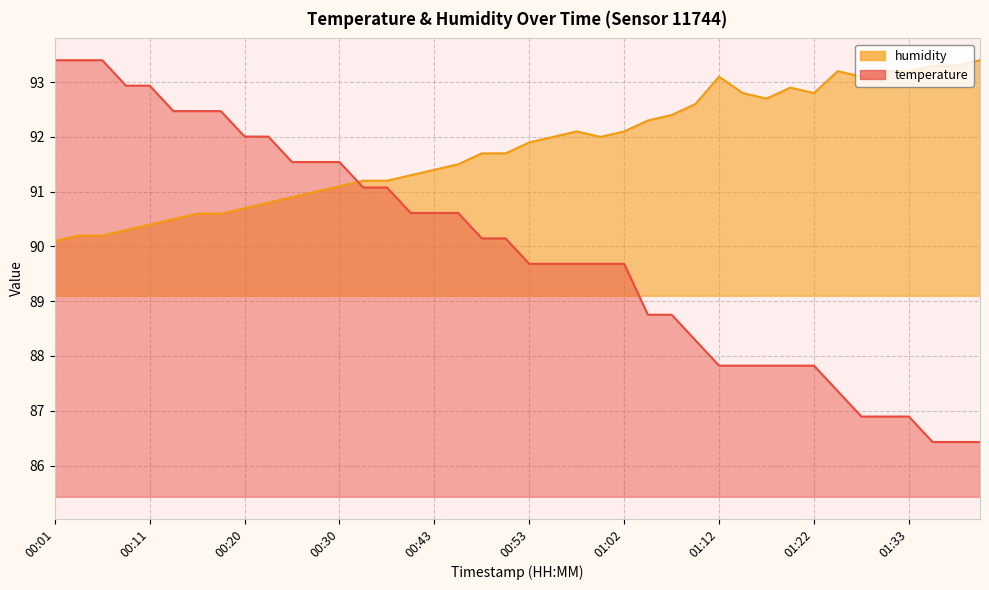

How many lines are shown in the chart?

2